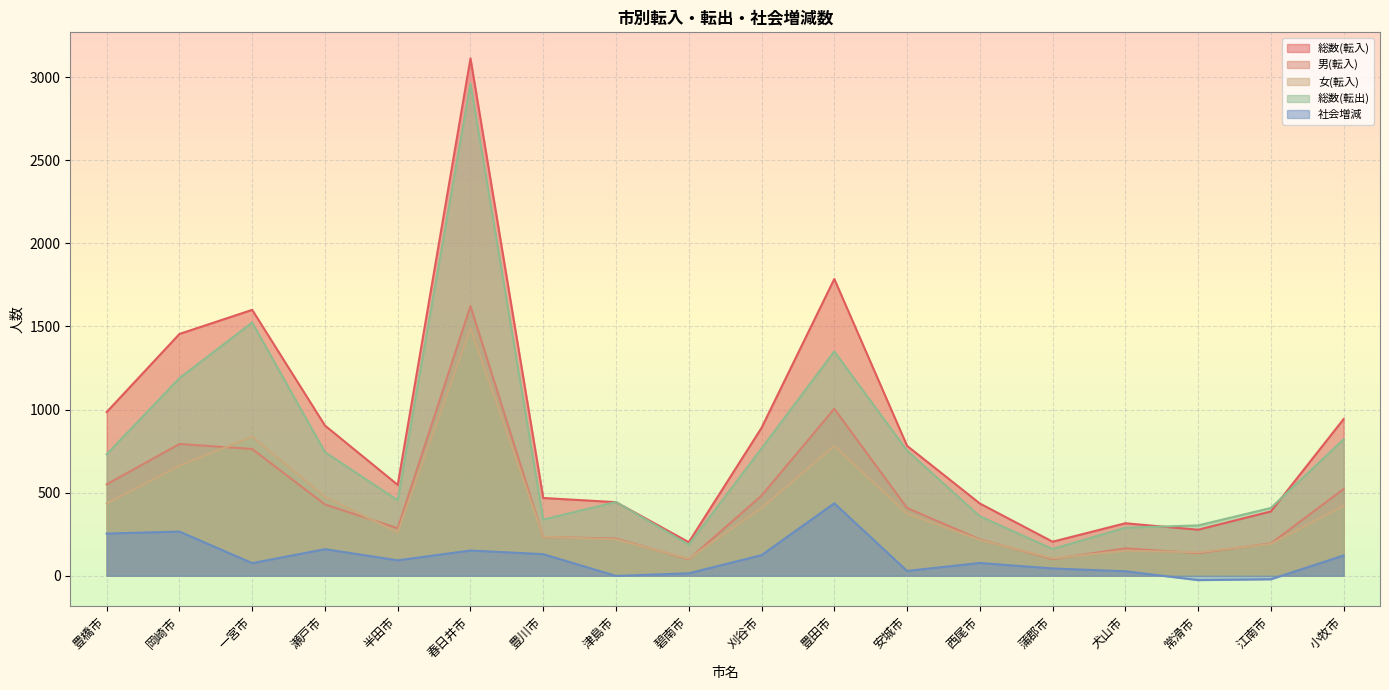

At which category does 総数(転出) reach its first local valley?

半田市